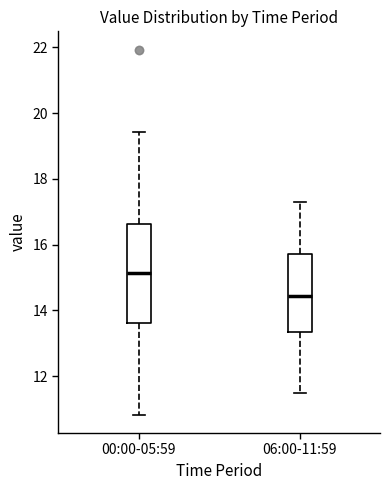

Which box has the lowest median line?

06:00-11:59